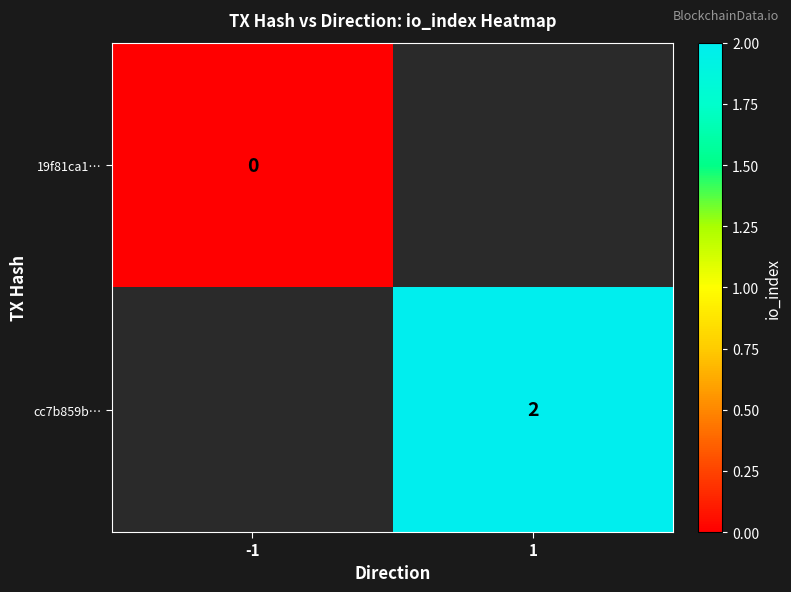

The value of cc7b859b… at 1 is 3. True or false?

False